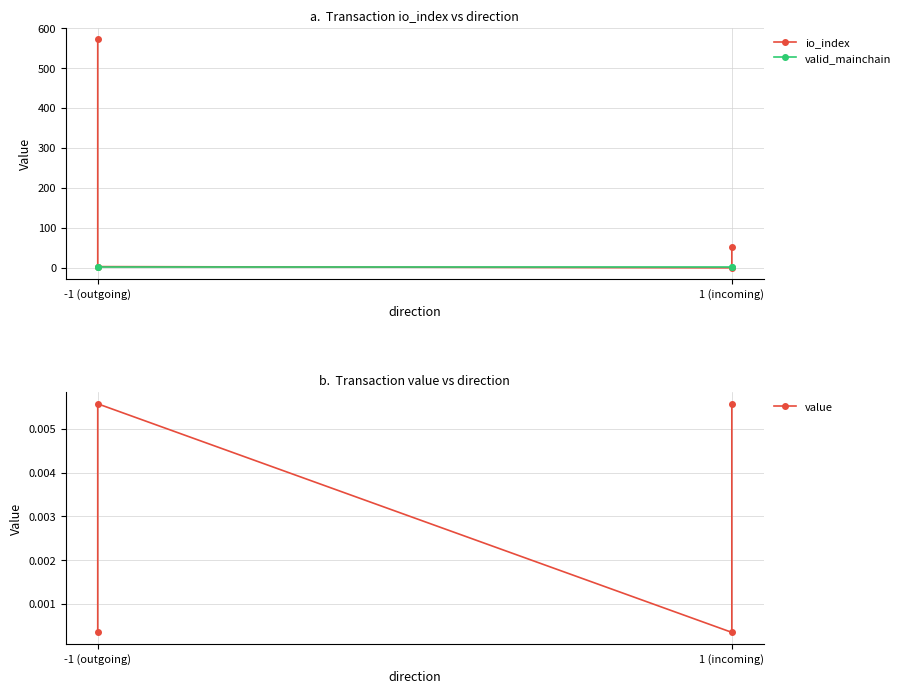

How many lines are shown in the chart?

3